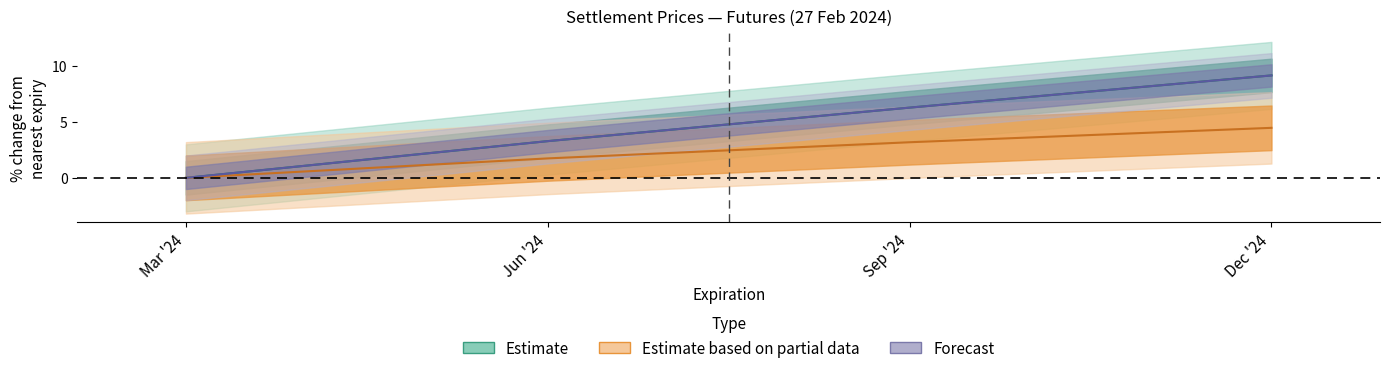

The value of USD at Dec '24 is 7.2. True or false?

False